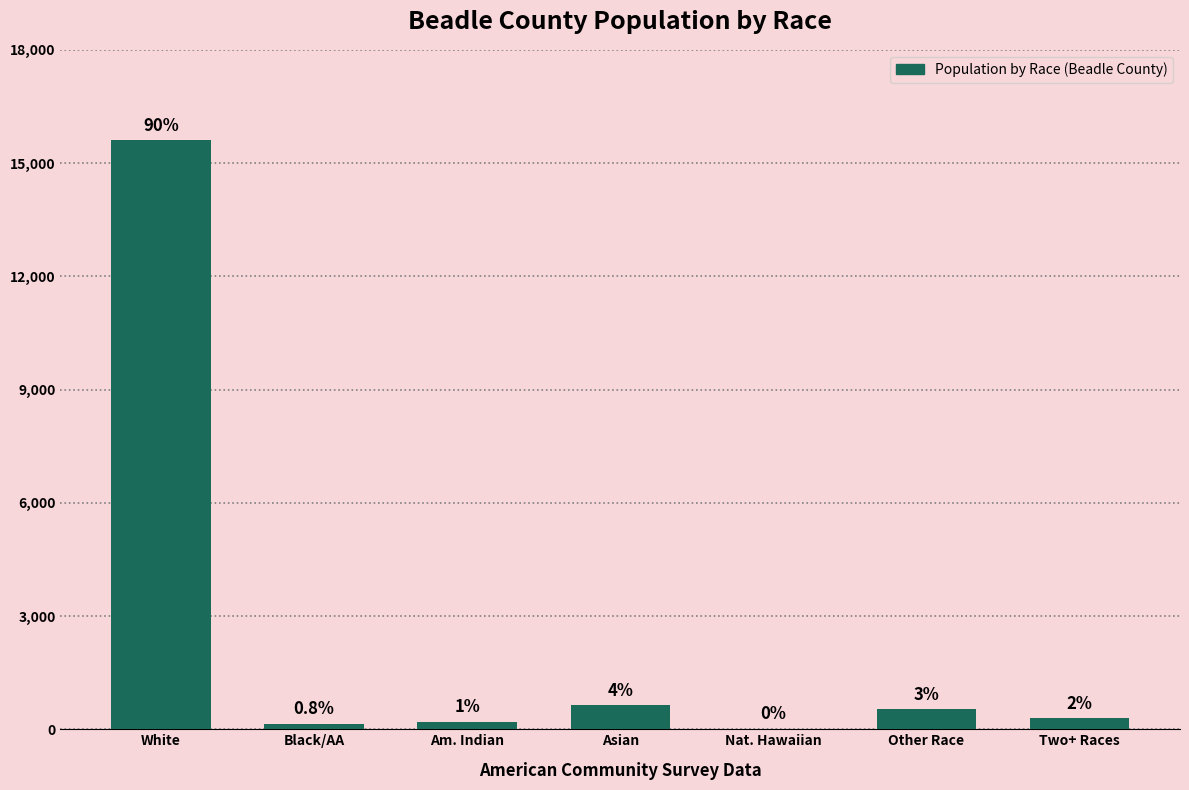

What is the value of the 6th bar from the left?

529